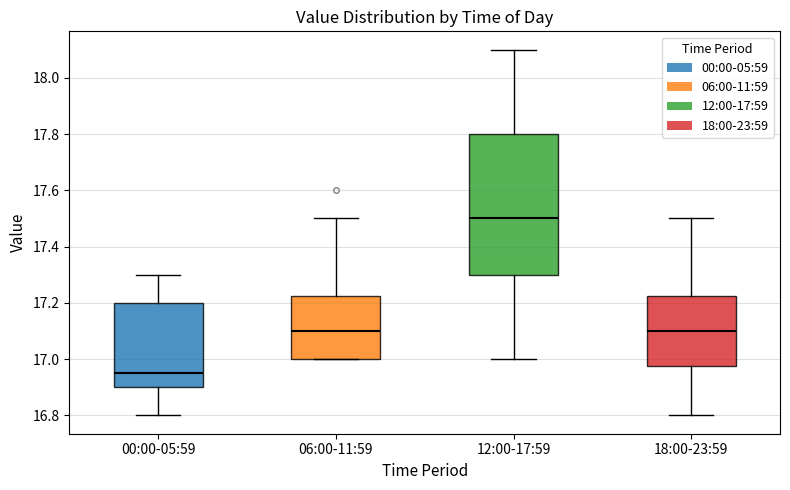

Reading left to right, transcribe this box plot: for each box, give where its median line is, the range the box spans, and where its two whiskers end, as read against the y-axis. The values are not printed on the chart, so give them approximately, as read against the axis.

00:00-05:59: median 16.96, box 16.90 to 17.20, whiskers 16.80 to 17.30
06:00-11:59: median 17.10, box 17.00 to 17.22, whiskers 17.00 to 17.50
12:00-17:59: median 17.50, box 17.30 to 17.80, whiskers 17.00 to 18.10
18:00-23:59: median 17.10, box 16.98 to 17.22, whiskers 16.80 to 17.50